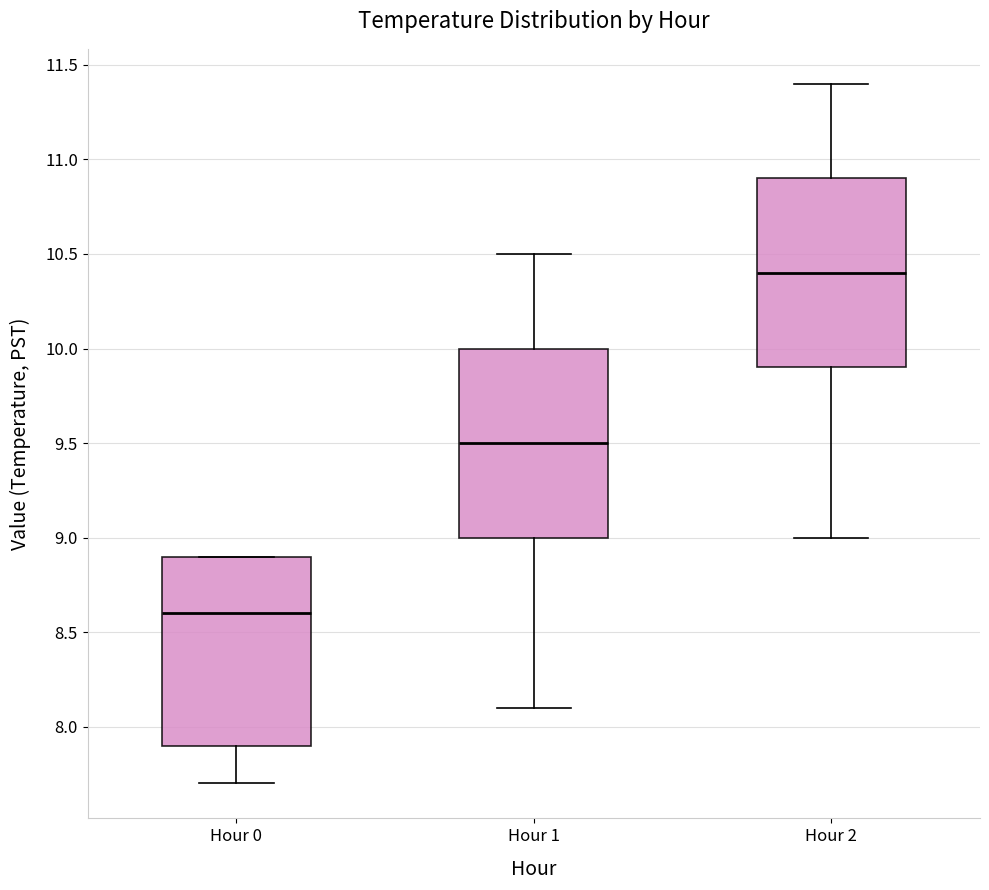

Reading left to right, read every box against the y-axis: the position of its median line, the range the box covers, and the ends of its whiskers. The values are not printed on the chart, so give them approximately, as read against the axis.

Hour 0: median 8.6, box 7.9 to 8.9, whiskers 7.7 to 8.9
Hour 1: median 9.5, box 9.0 to 10.0, whiskers 8.1 to 10.5
Hour 2: median 10.4, box 9.9 to 10.9, whiskers 9.0 to 11.4